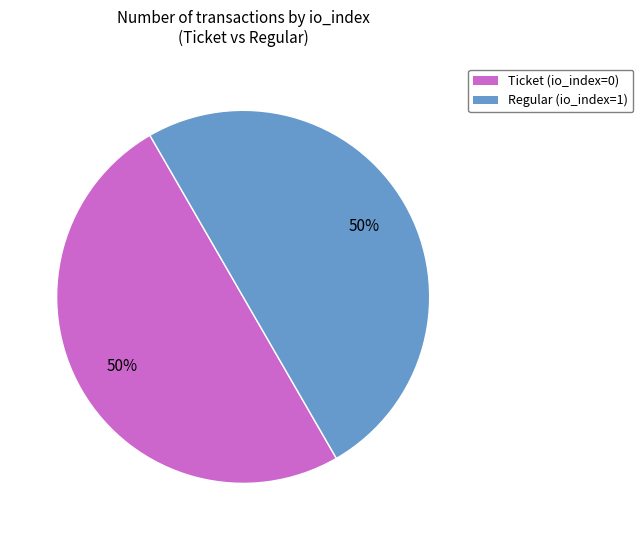

Approximately how many times larger is the value at Regular (io_index=1) compared to Ticket (io_index=0)?

1.0